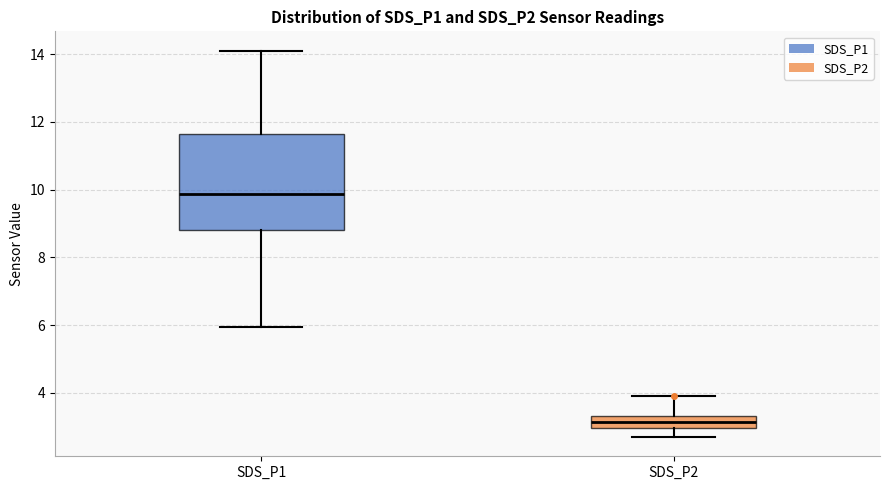

Comparing the boxes themselves (not the whiskers), which one is the tallest?

SDS_P1